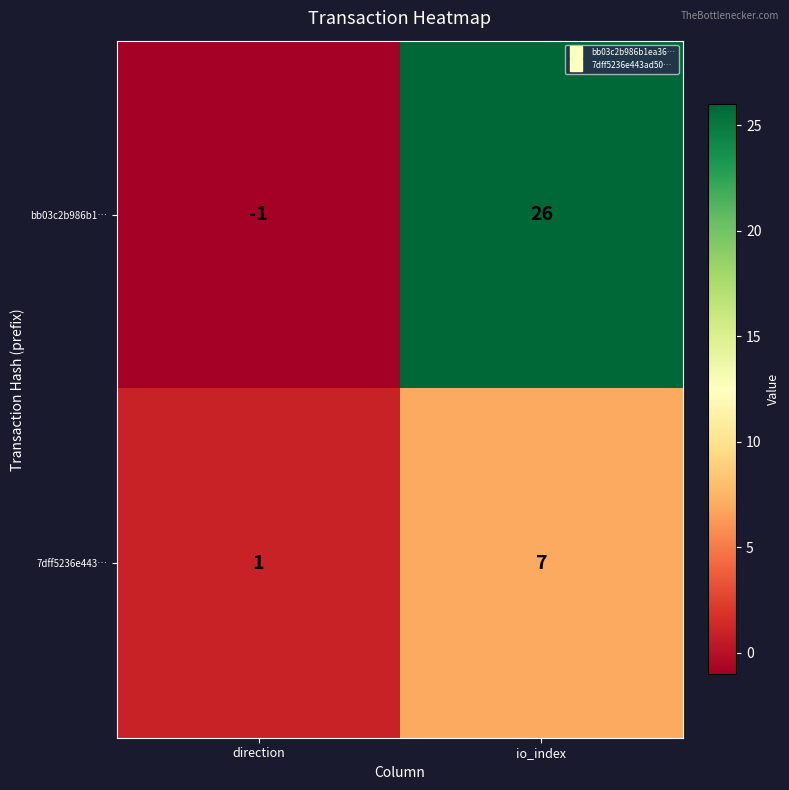

Where is bb03c2b986b1… nearest to the value 12?

direction